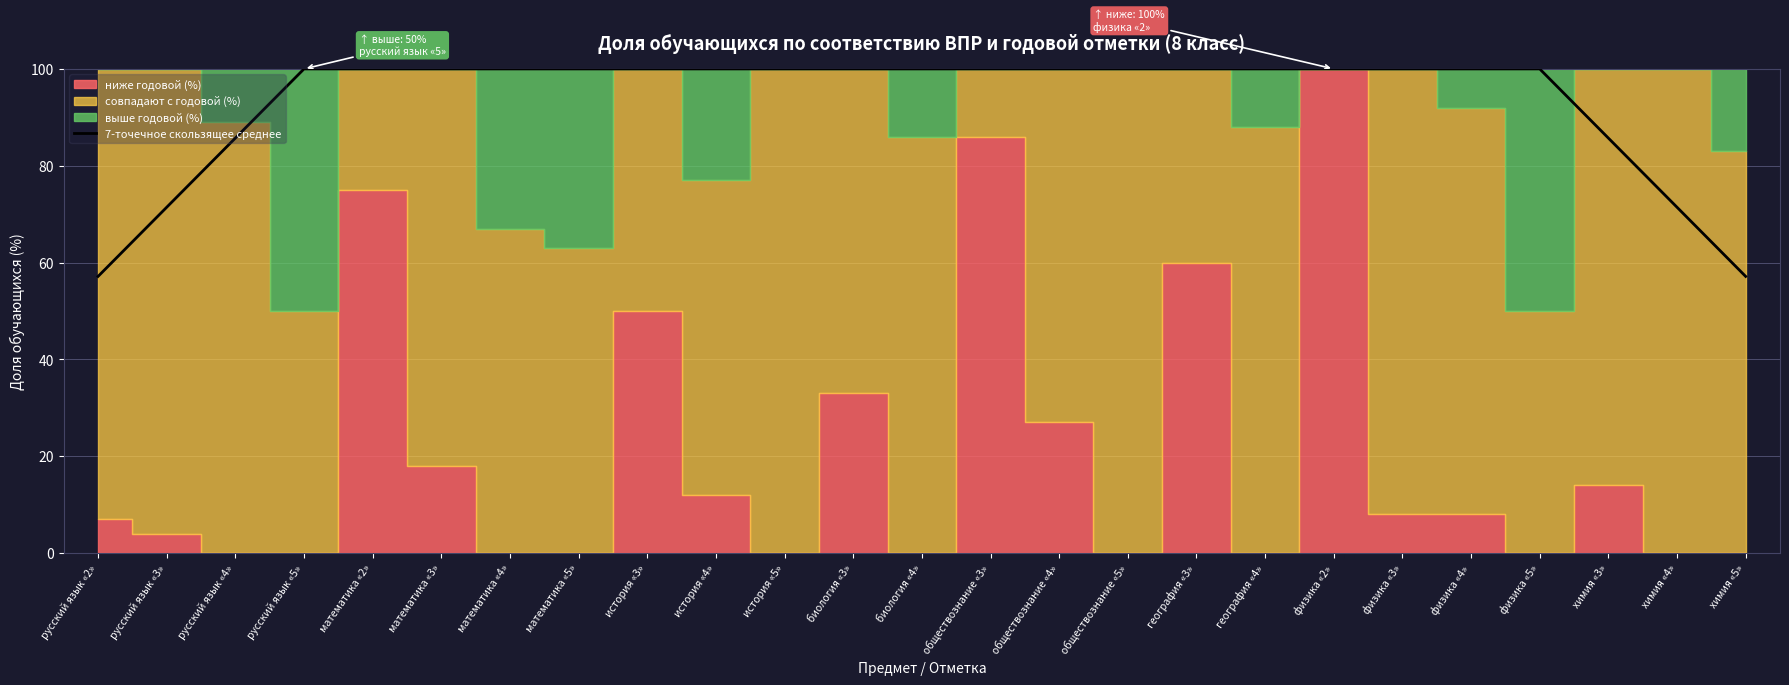

List the labels in order of value, smallest first.

русский язык «2», химия «5», русский язык «3», химия «4», русский язык «4», химия «3», русский язык «5», математика «2», математика «3», математика «4», математика «5», история «3», история «4», история «5», биология «3», биология «4», обществознание «3», обществознание «4», обществознание «5», география «3», география «4», физика «2», физика «3», физика «4», физика «5»